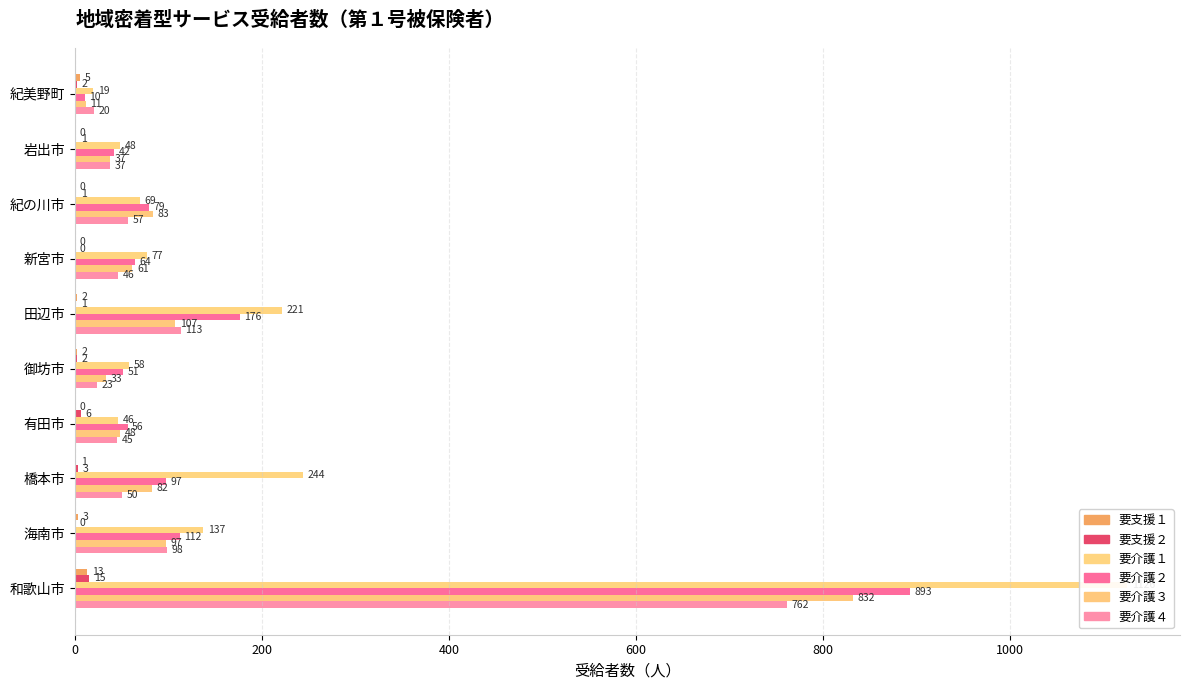

What position from the left is 田辺市?

6